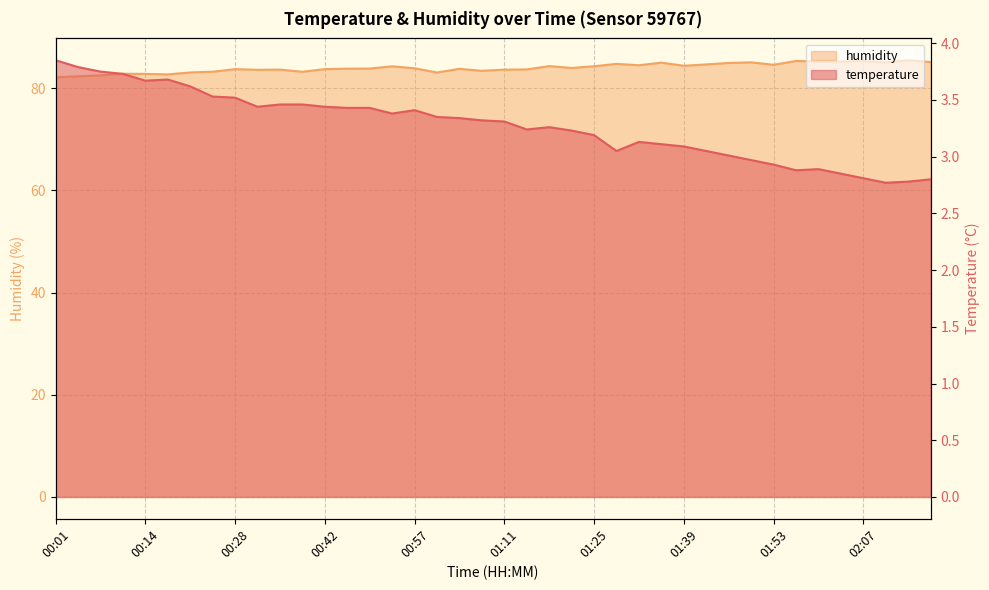

What is the highest value of the temperature series?

3.9